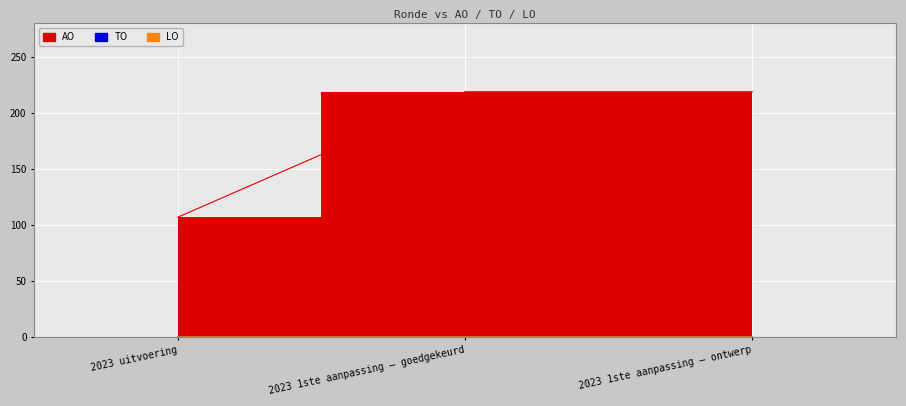

Rank the categories by LO value from lowest to highest.

2023 uitvoering, 2023 1ste aanpassing – goedgekeurd, 2023 1ste aanpassing – ontwerp